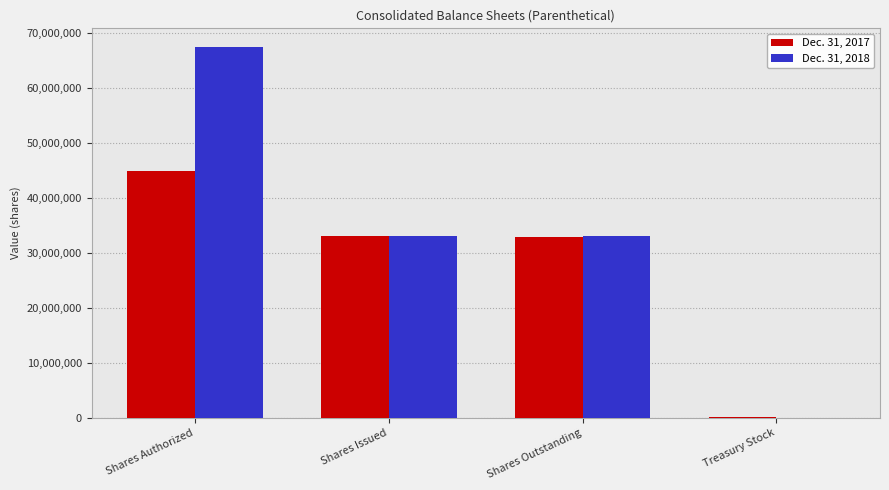

The value of Dec. 31, 2018 at Shares Issued is 33159253. True or false?

True